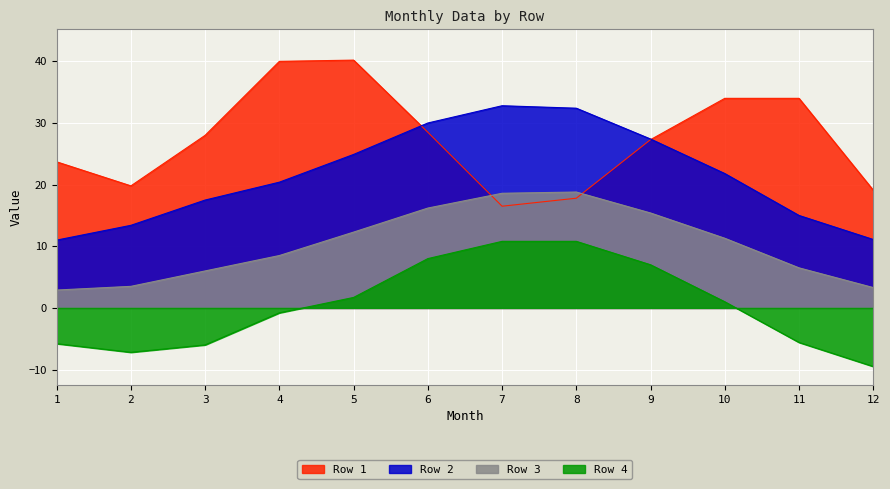

True or false: Row 1 has a value of 15.9 at 10.

False